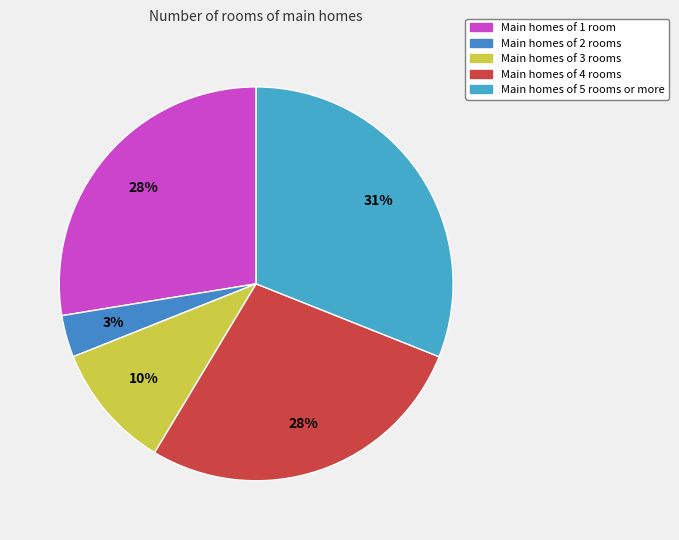

Count the number of slices in the pie.

5